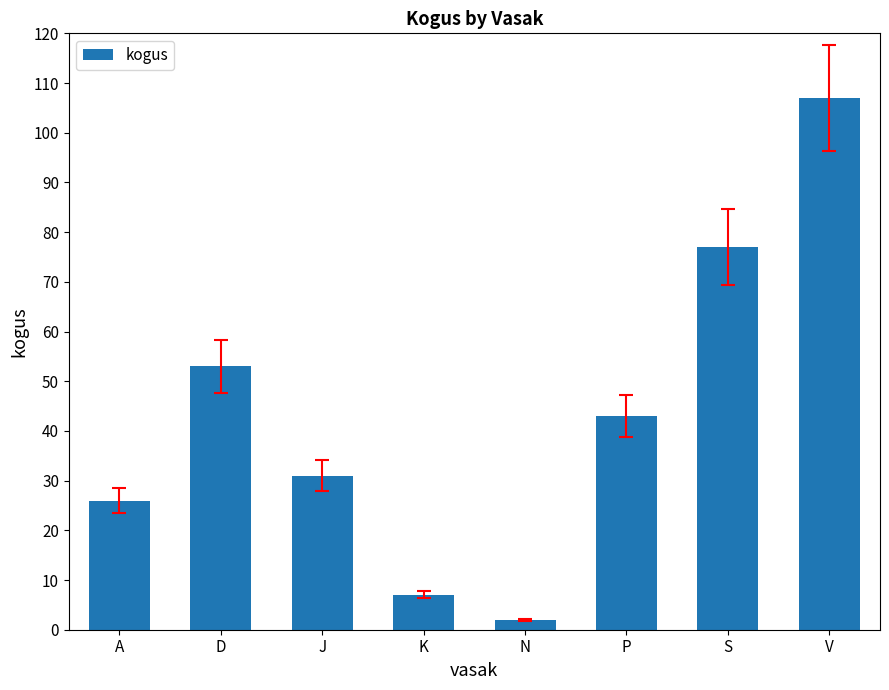

Reading left to right, list all the values displayed in this chart.

26	53	31	7	2	43	77	107